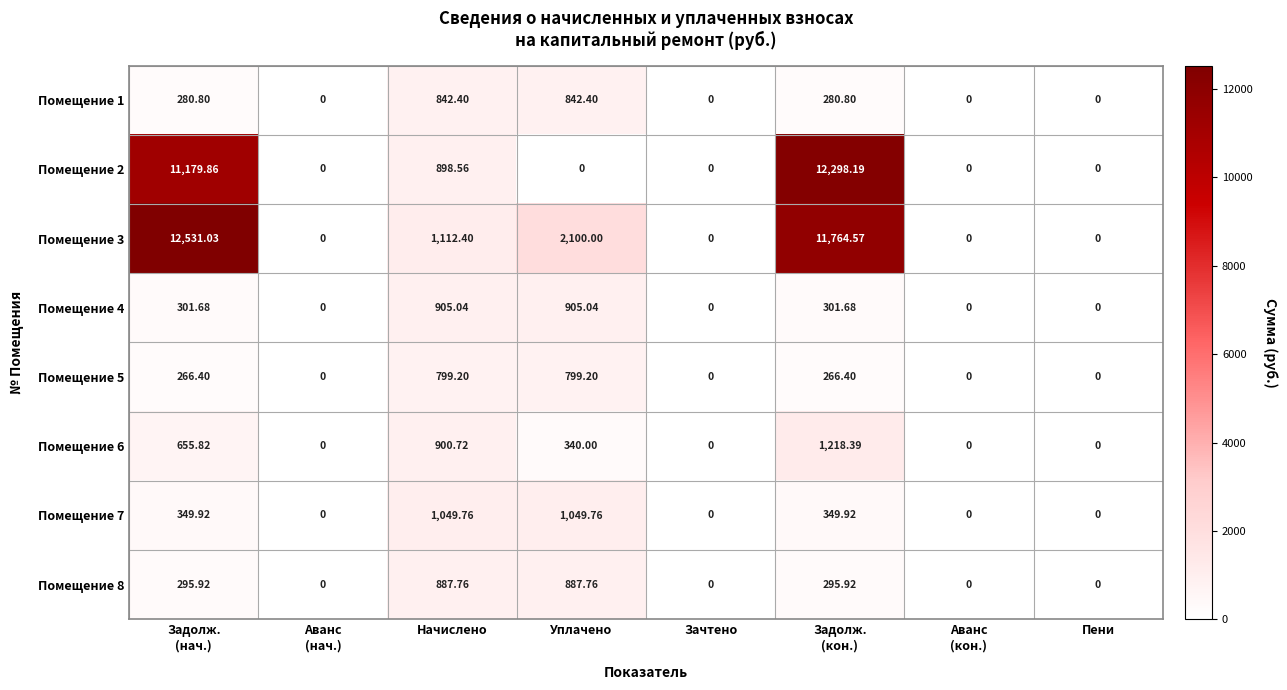

Which series has the widest spread of values?

Помещение 3